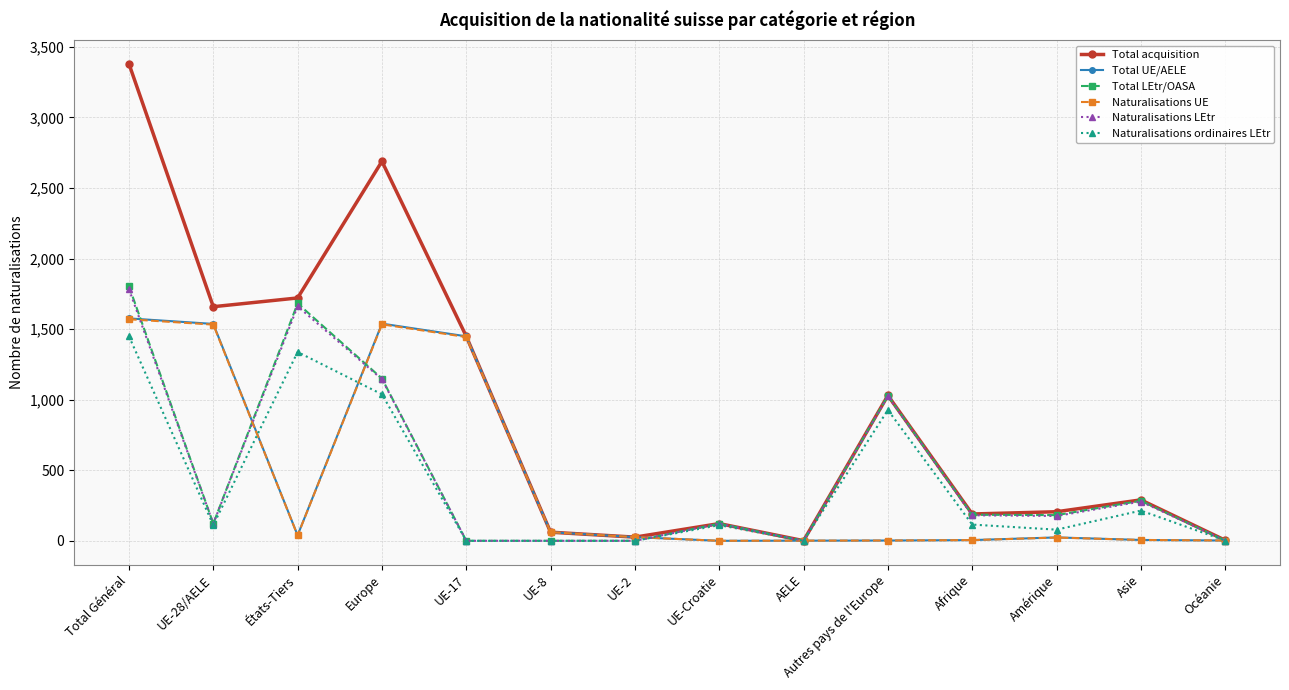

What is the sum of the Total acquisition values at Amérique and Total Général?

3586